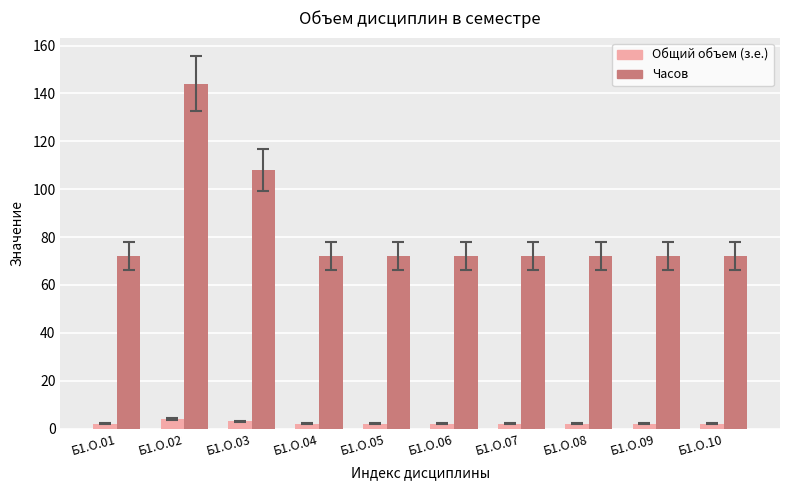

What is the sum of all Общий объем (з.е.) values?

23